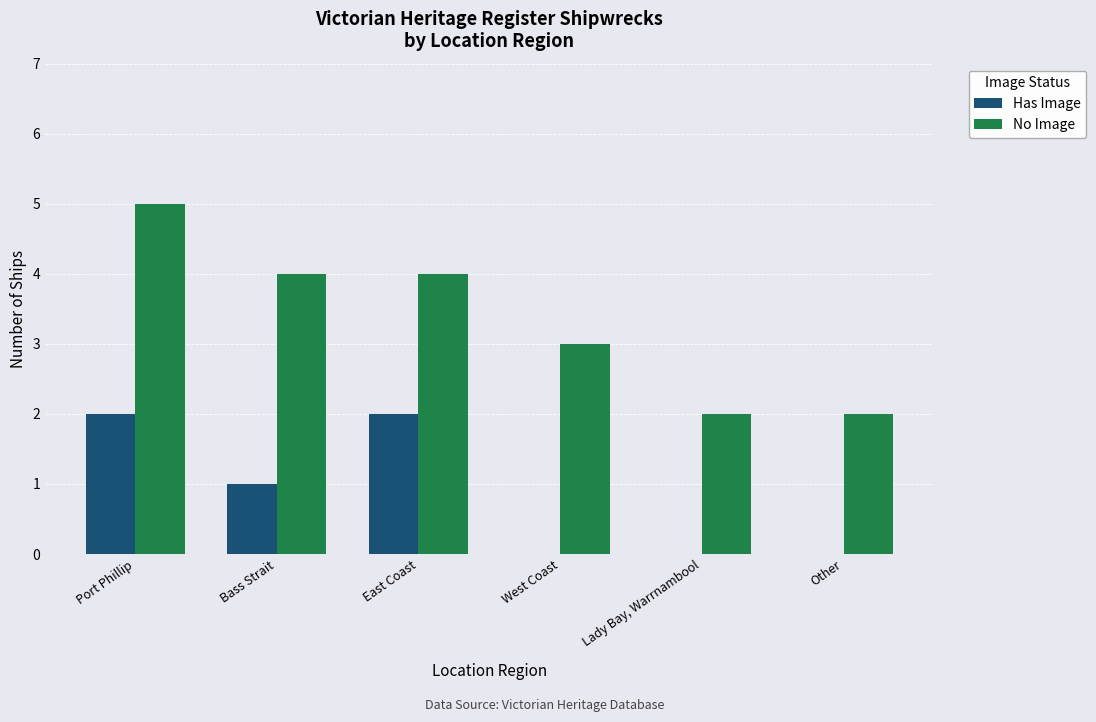

The value of No Image at Lady Bay, Warrnambool is 3. True or false?

False